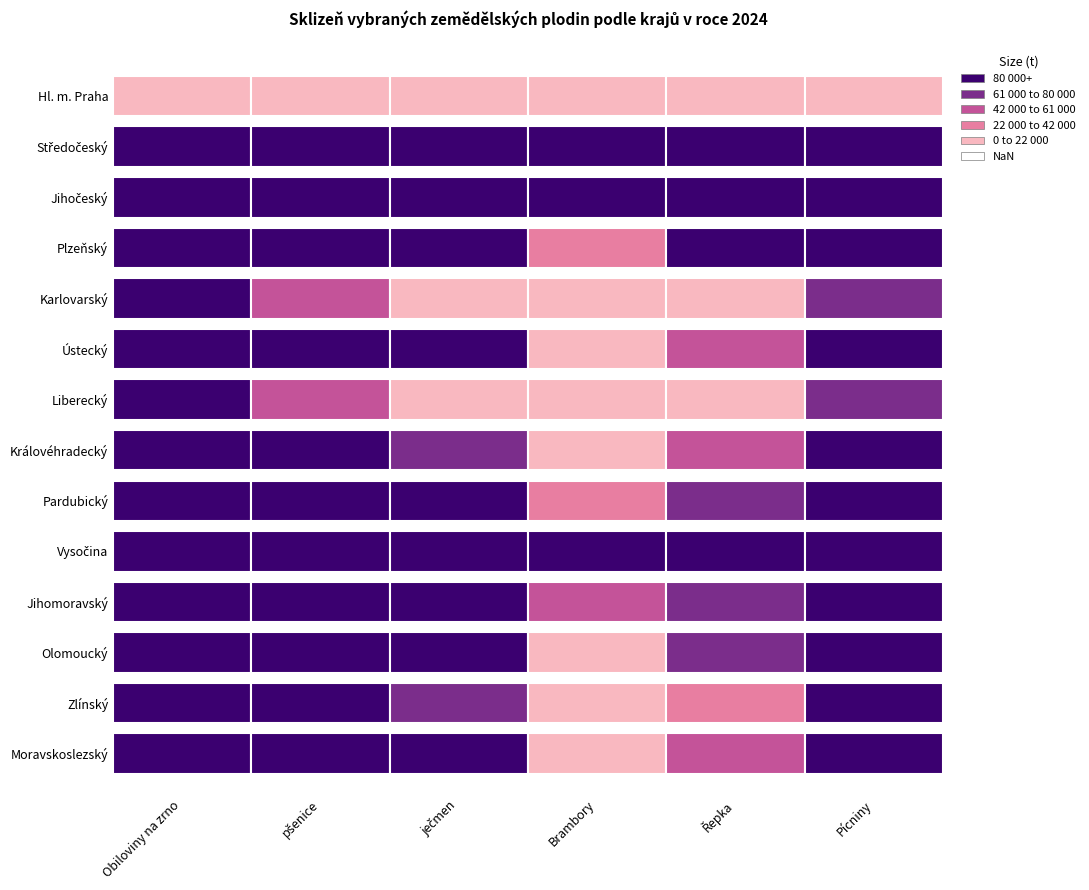

How many bars are there in total?

84